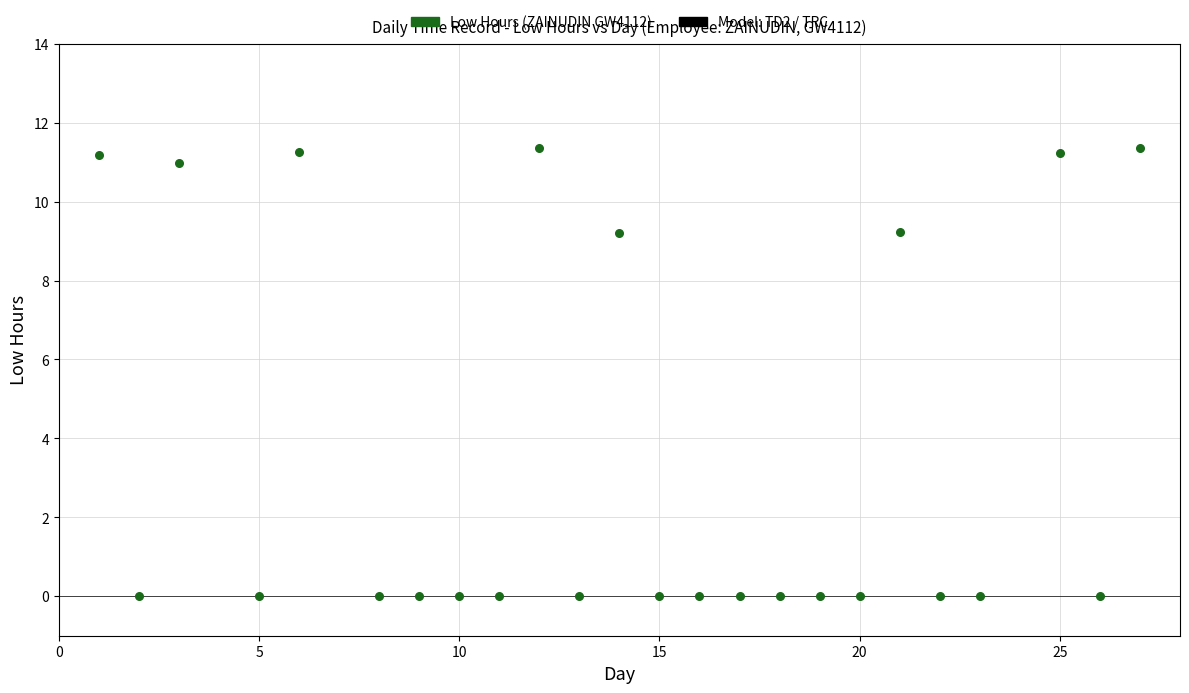

What is the range of X values (max minus min)?

26.0